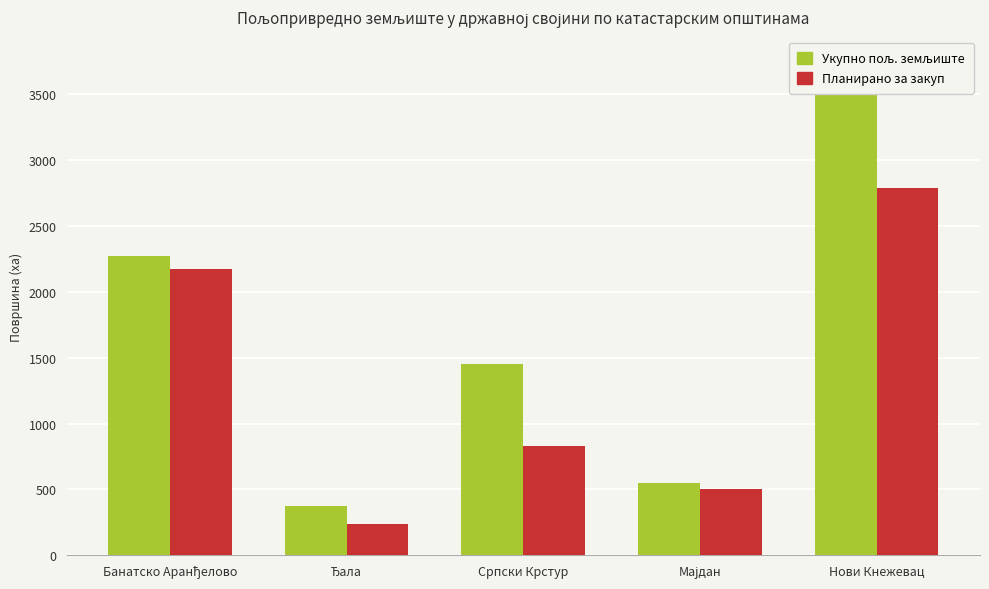

The value of Укупно пољ. земљиште at Ђала is 116.9. True or false?

False